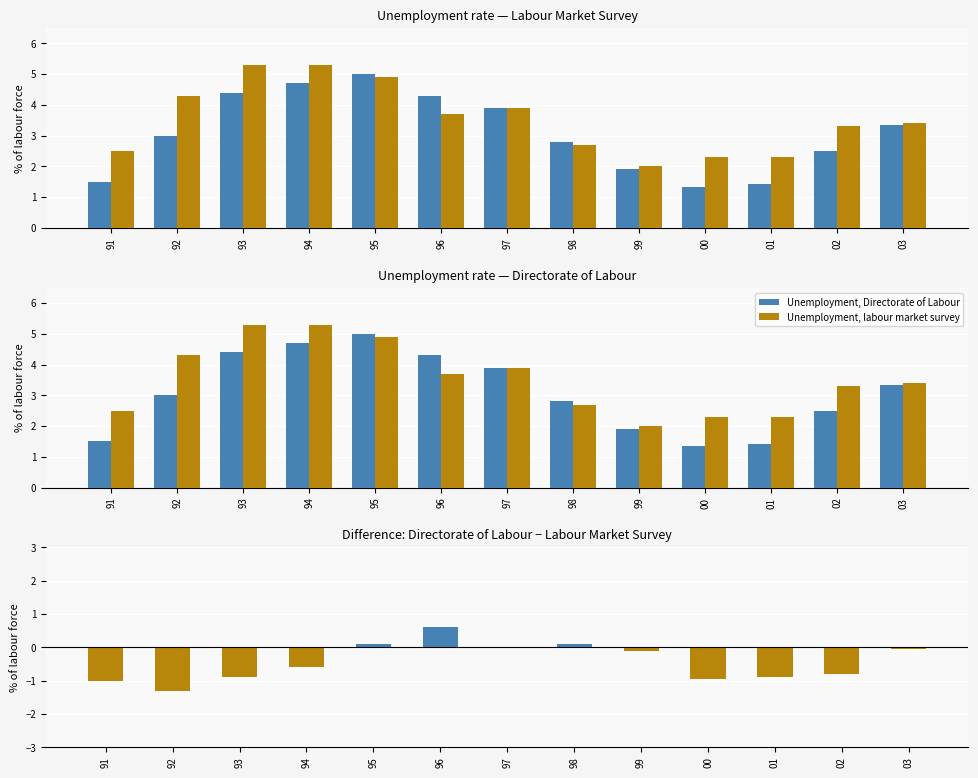

Is it true that Unemployment, Directorate of Labour equals 3.9 at 97?

True